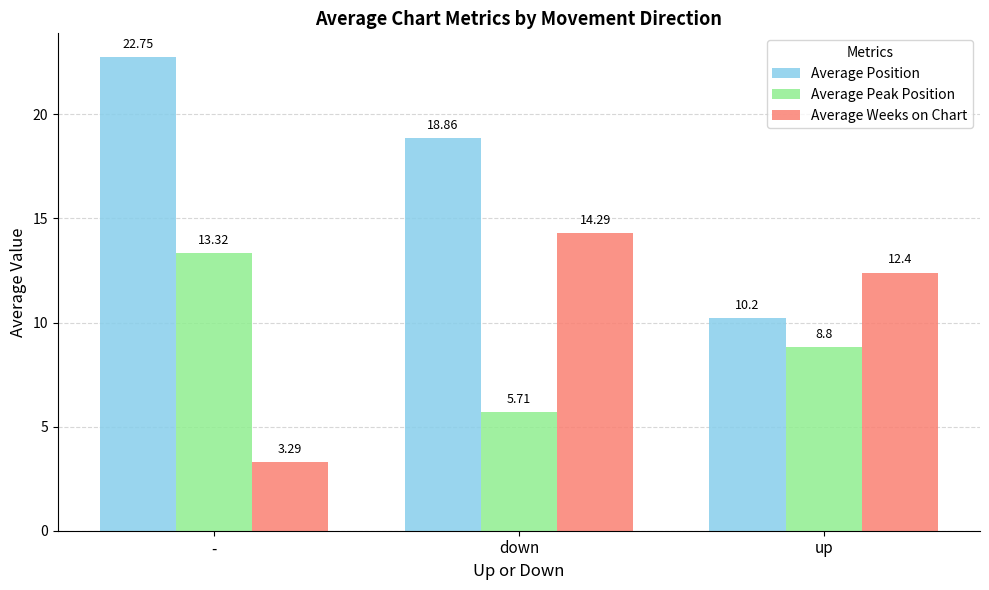

How many values in the Average Position series exceed 18?

2